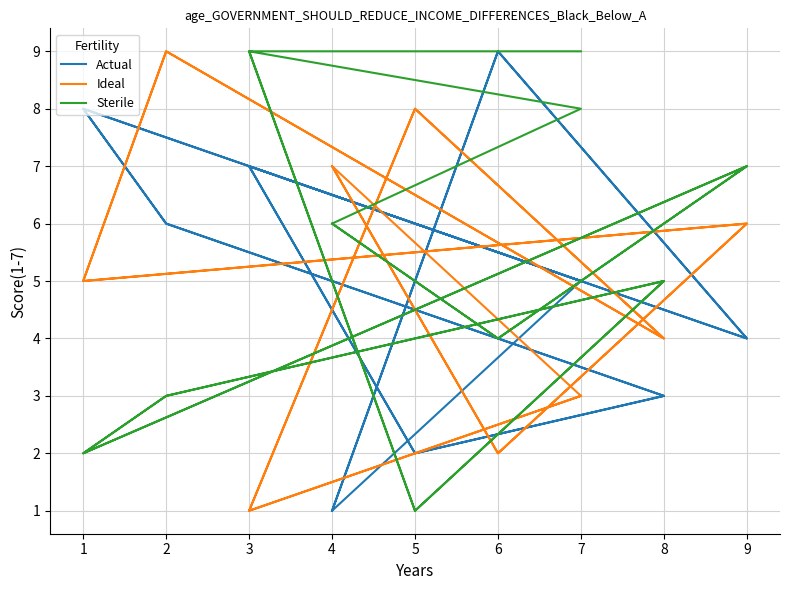

What is the average value of the Actual series?

5